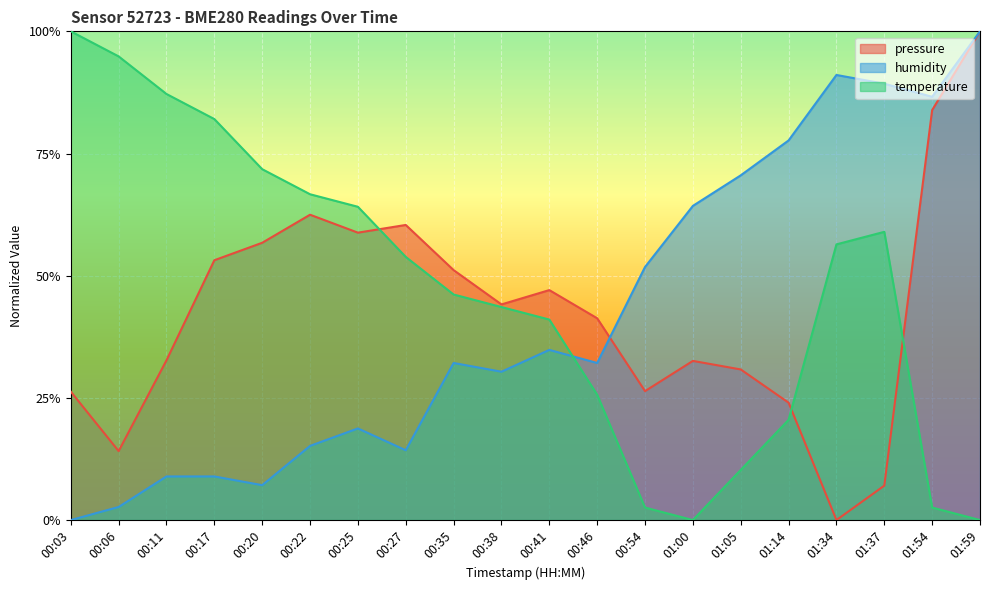

List the series in order of their peak value, lowest first.

pressure, humidity, temperature